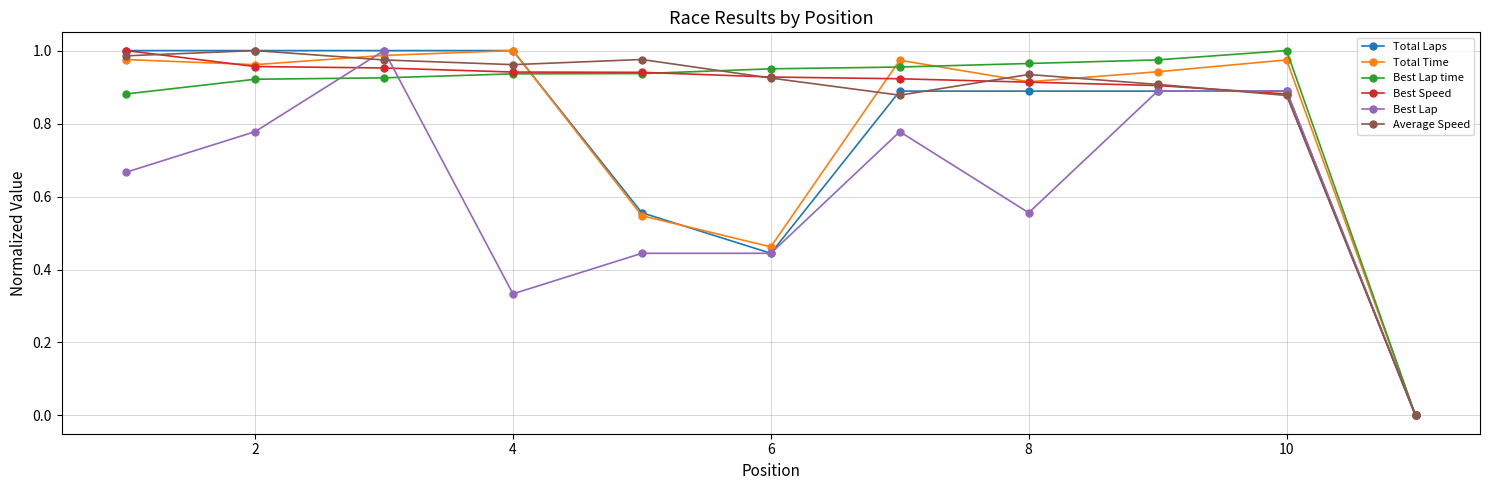

What is the average value of the Total Laps series?

0.8